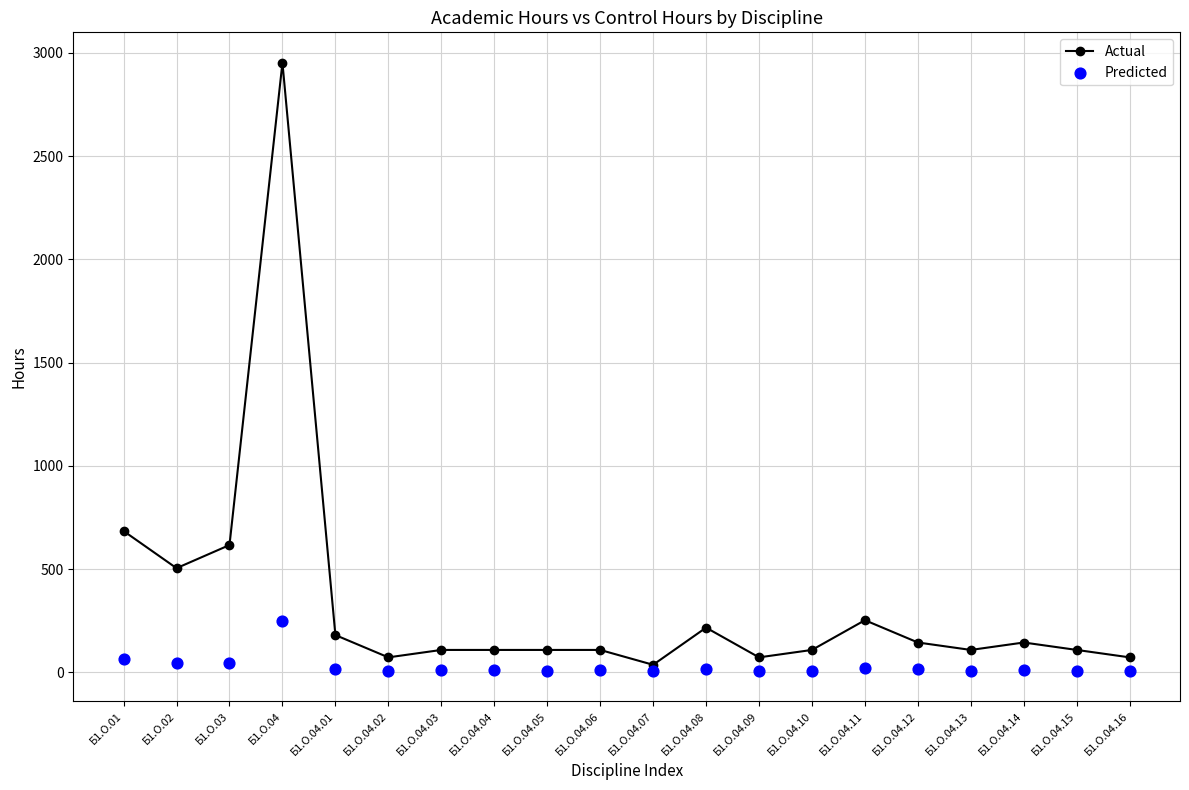

What are all the series names shown in the legend?

Actual, Predicted